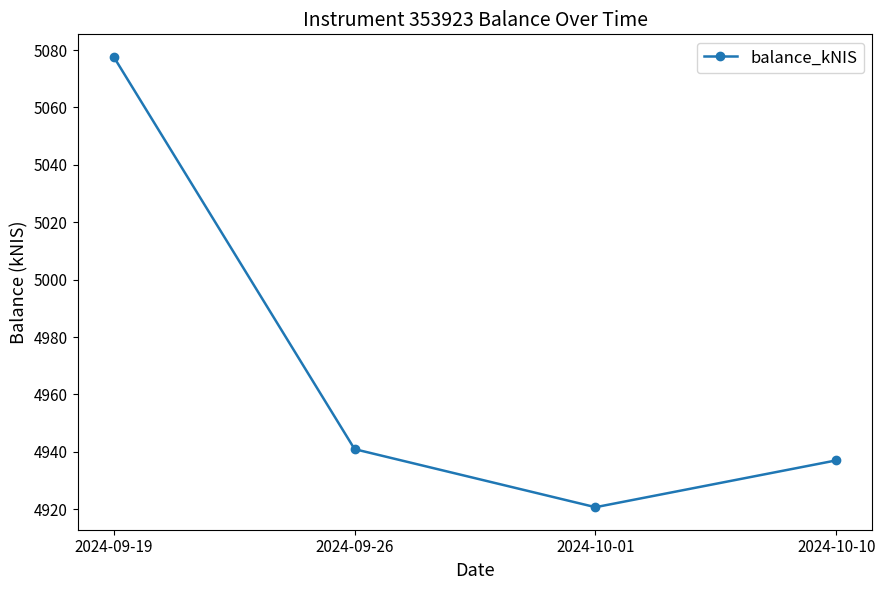

Reading right to left, transcribe all the data shown in this chart.

4937.0	4920.7	4940.9	5077.6